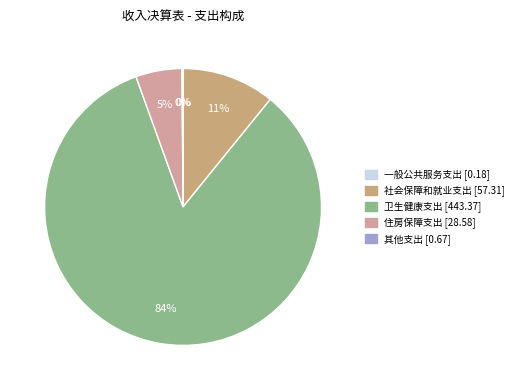

Which category has the biggest portion of the pie?

卫生健康支出 [443.37]